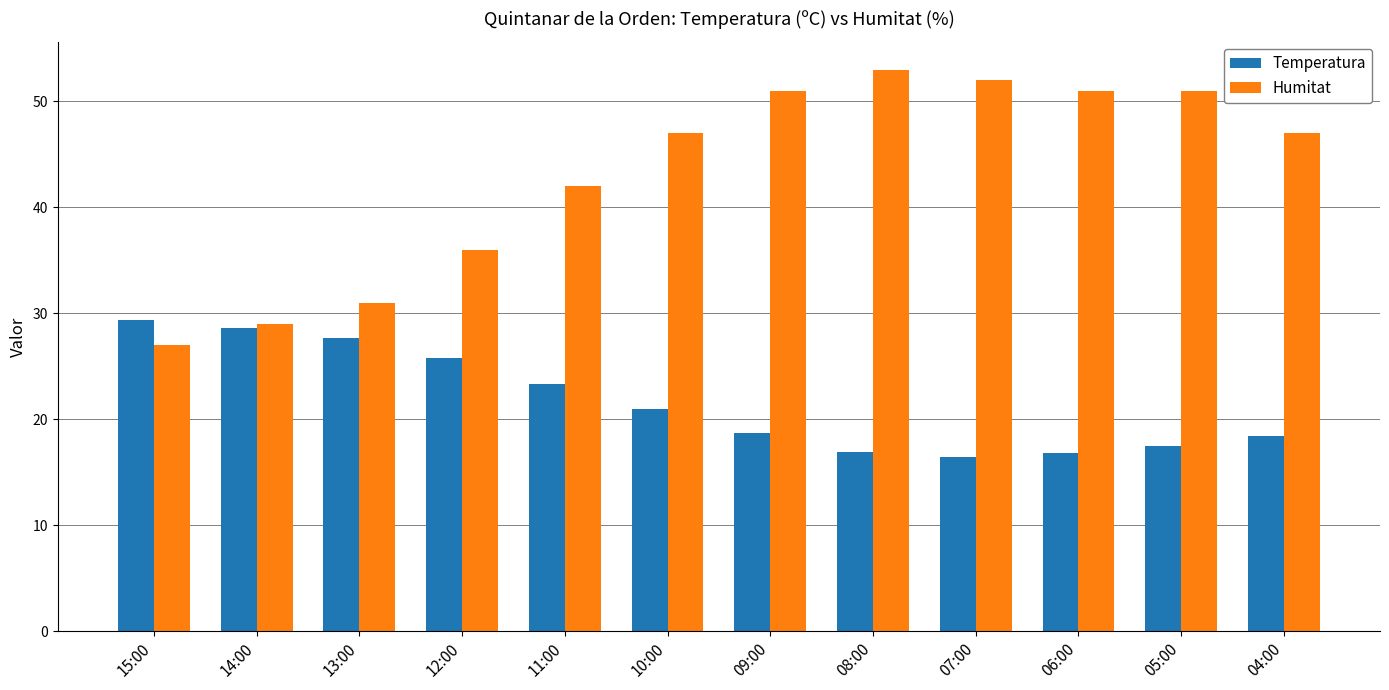

Does the chart contain any negative values?

No